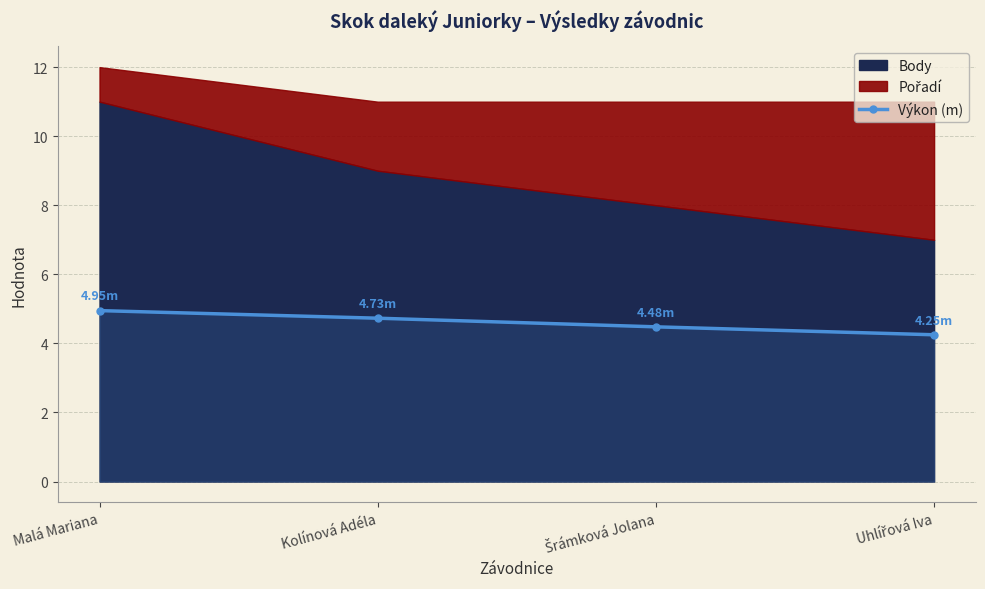

Is it true that the value at Kolínová Adéla is 4.7?

True